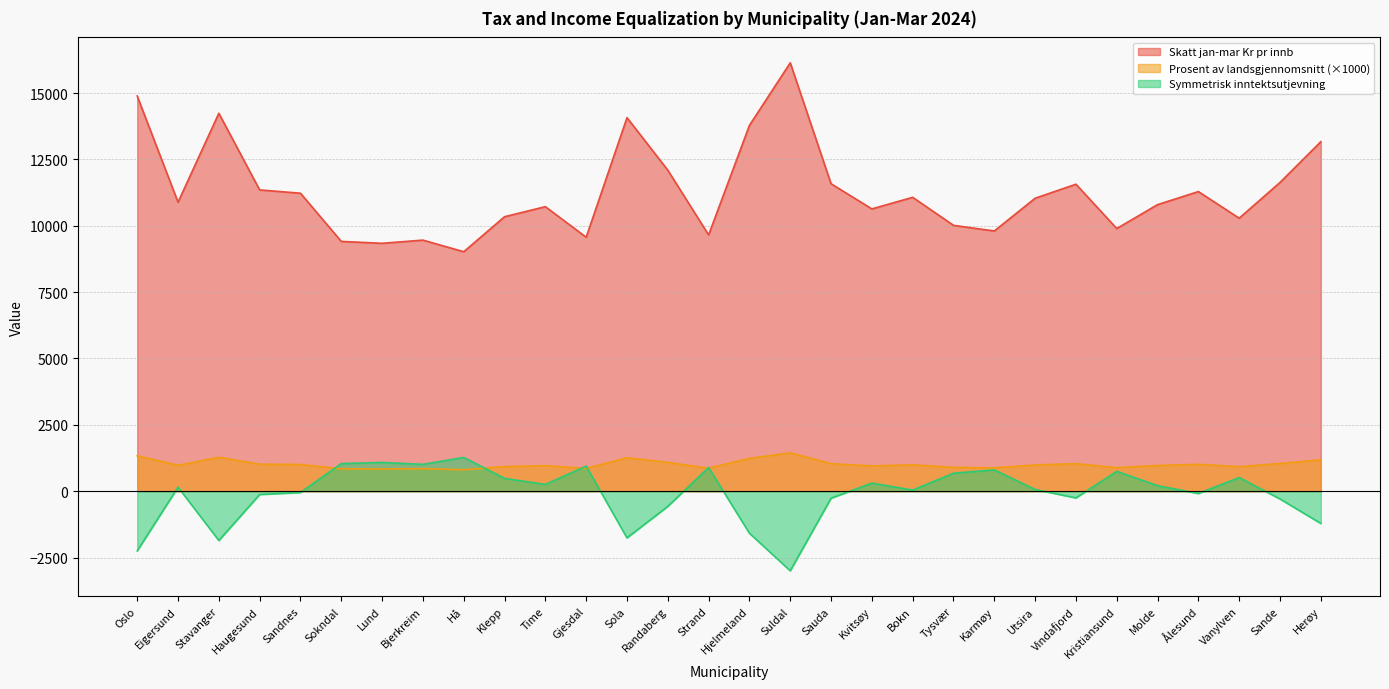

What are all the series names shown in the legend?

Skatt jan-mar Kr pr innb, Prosent av landsgjennomsnitt (×1000), Symmetrisk inntektsutjevning